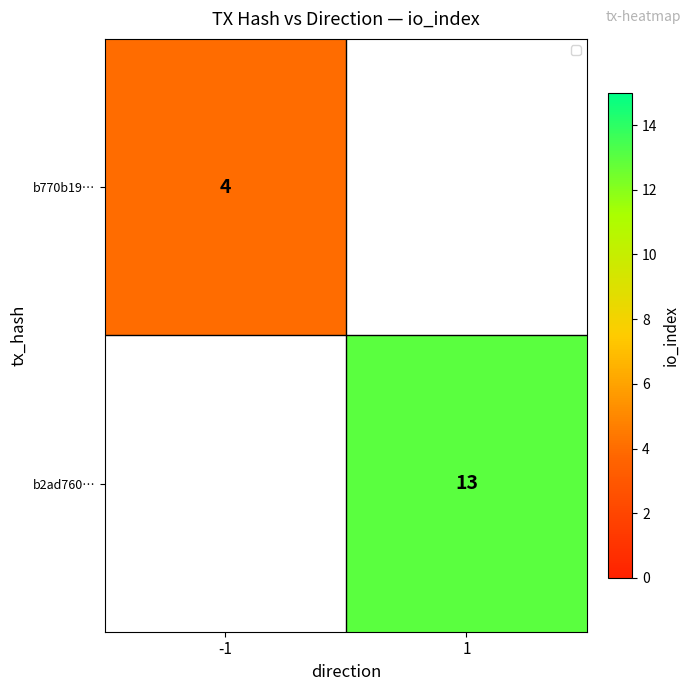

True or false: b770b19… has a value of 4 at -1.

True